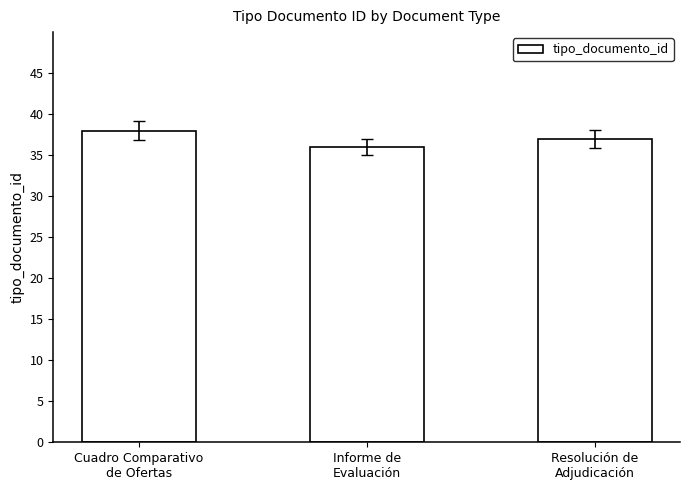

True or false: the data shows 36 at Informe de
Evaluación.

True